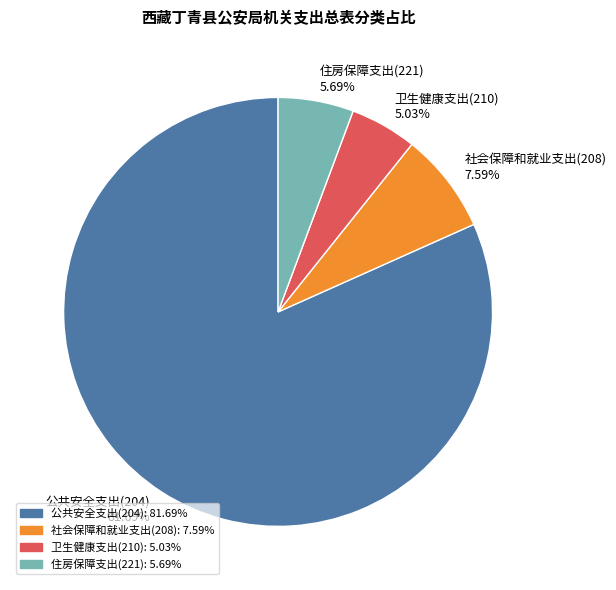

What portion of the pie excludes 住房保障支出(221)?

94.3%